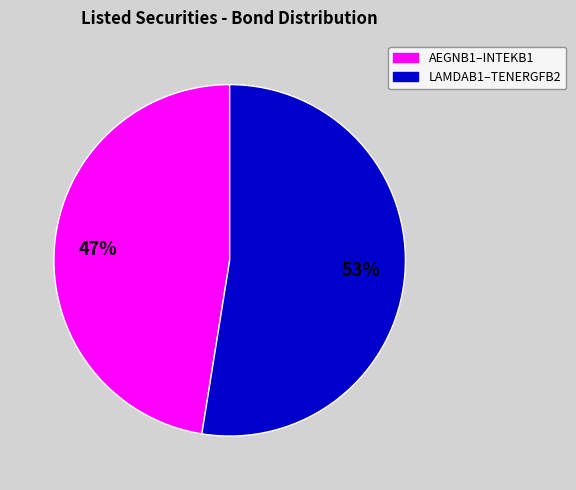

How many segments does this pie chart have?

2